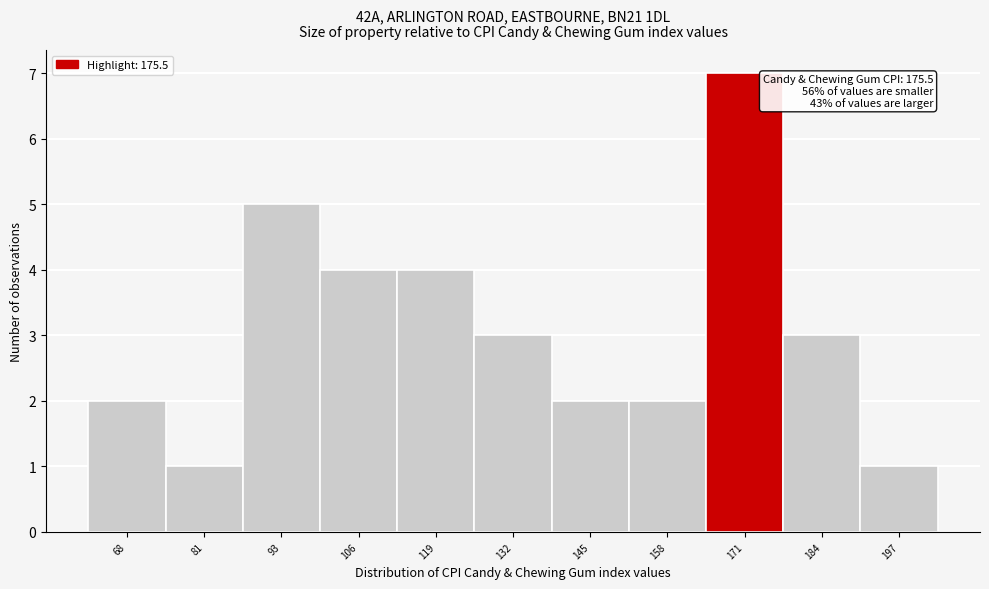

Reading right to left, list all the values displayed in this chart.

1	3	7	2	2	3	4	4	5	1	2